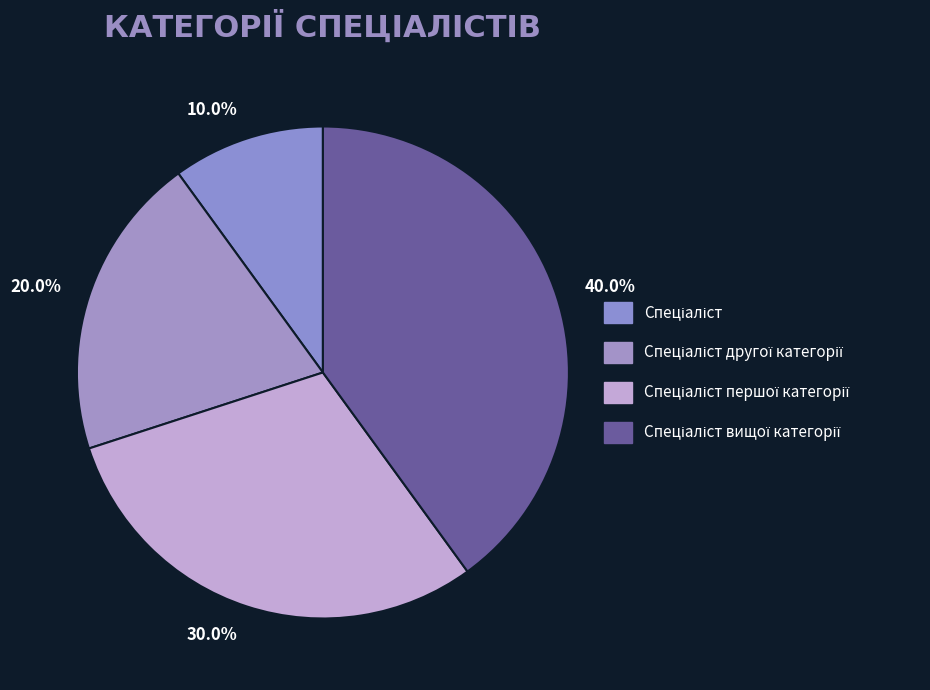

How many segments does this pie chart have?

4